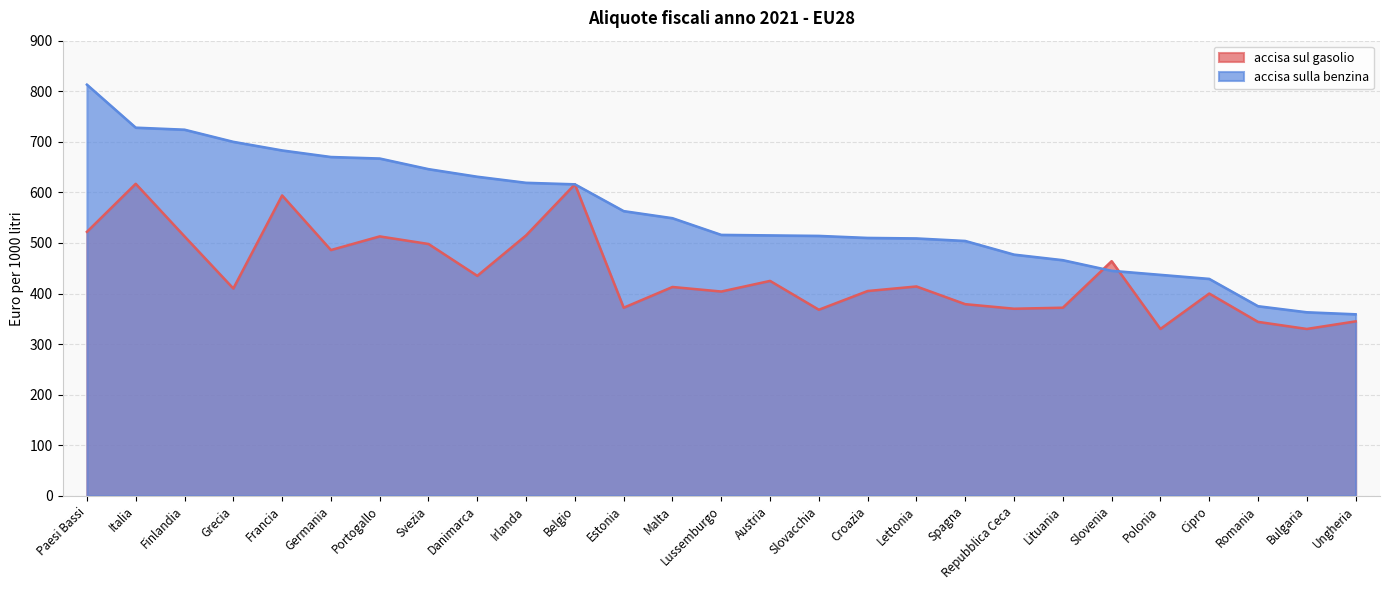

At which label is accisa sulla benzina closest to 586?

Estonia